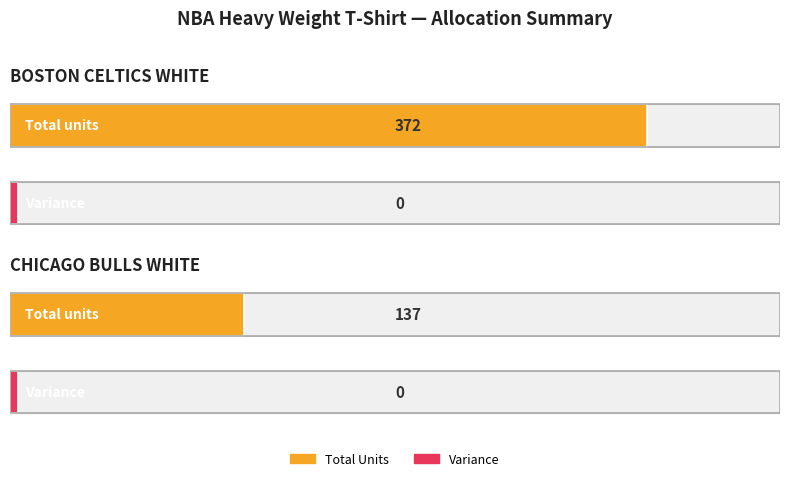

Reading left to right, list all the values displayed in this chart.

Total: 372	137
Variance: 0	0